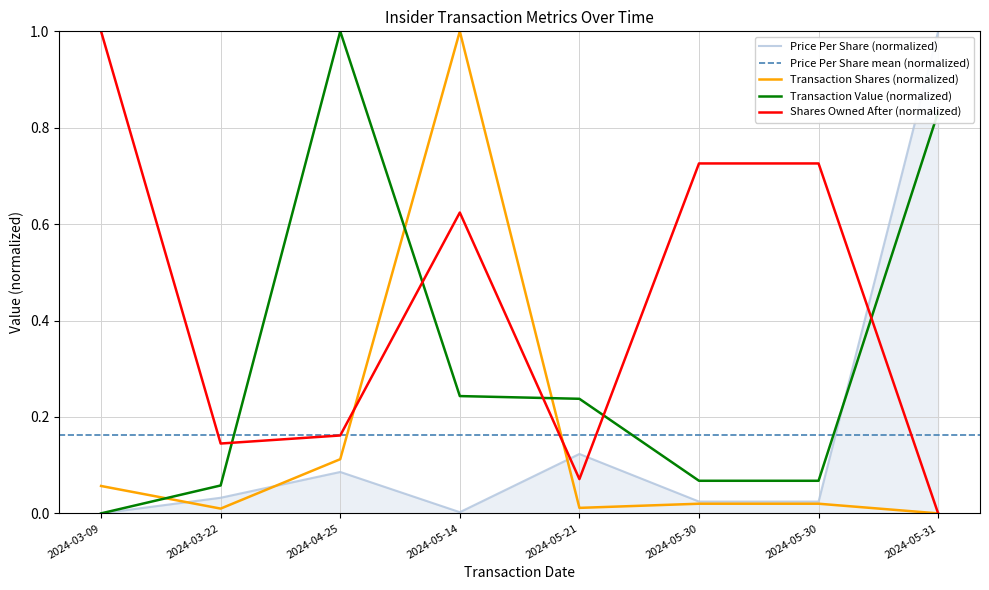

At which category does transactionShares reach its first local peak?

2024-05-14